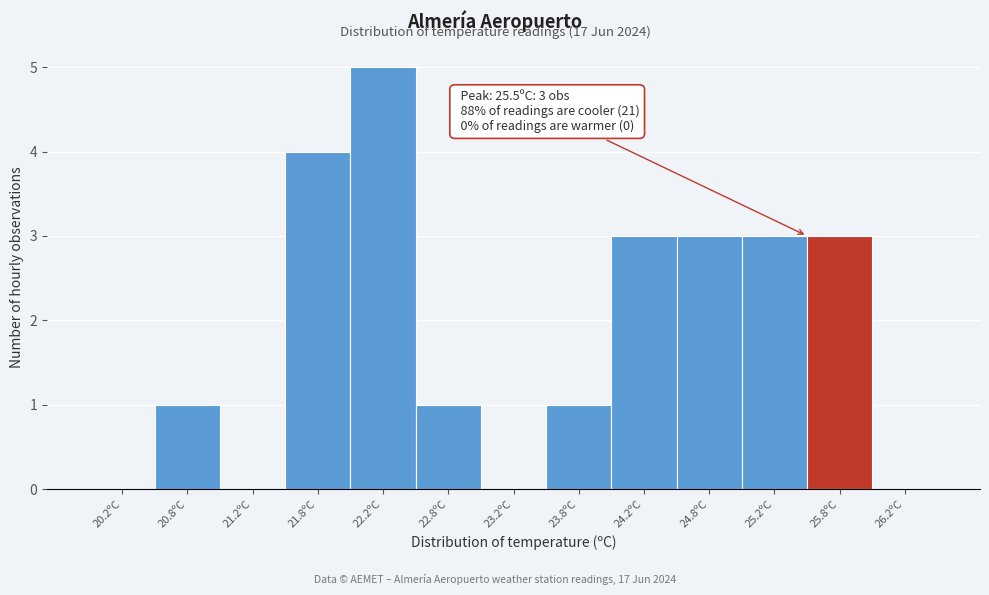

Over which range of the x-axis is the bar tallest?

22.0 to 22.5